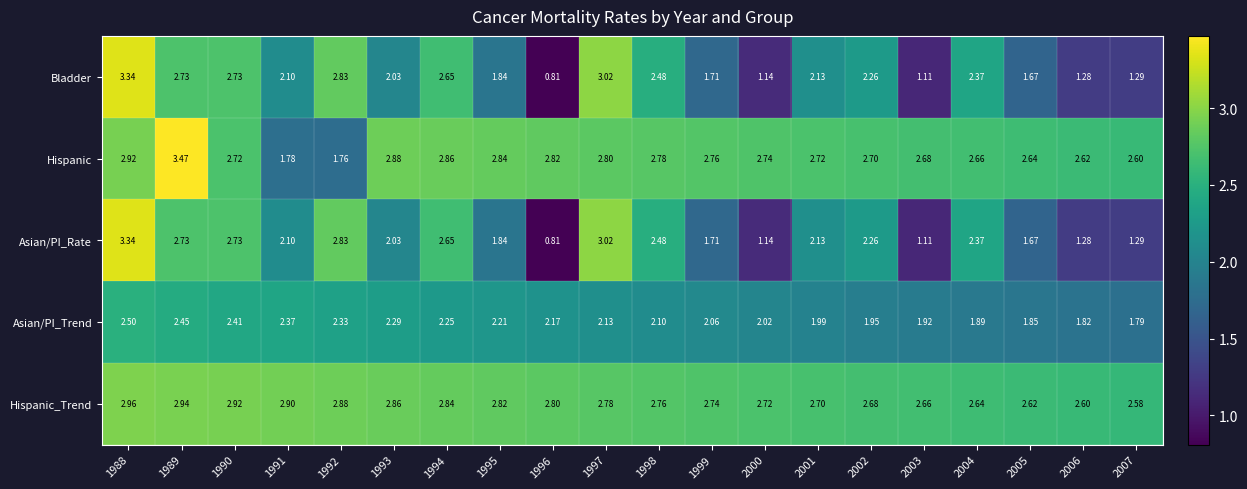

Is the value of Bladder at 1993 greater than the value of Hispanic_Trend at 1996?

No